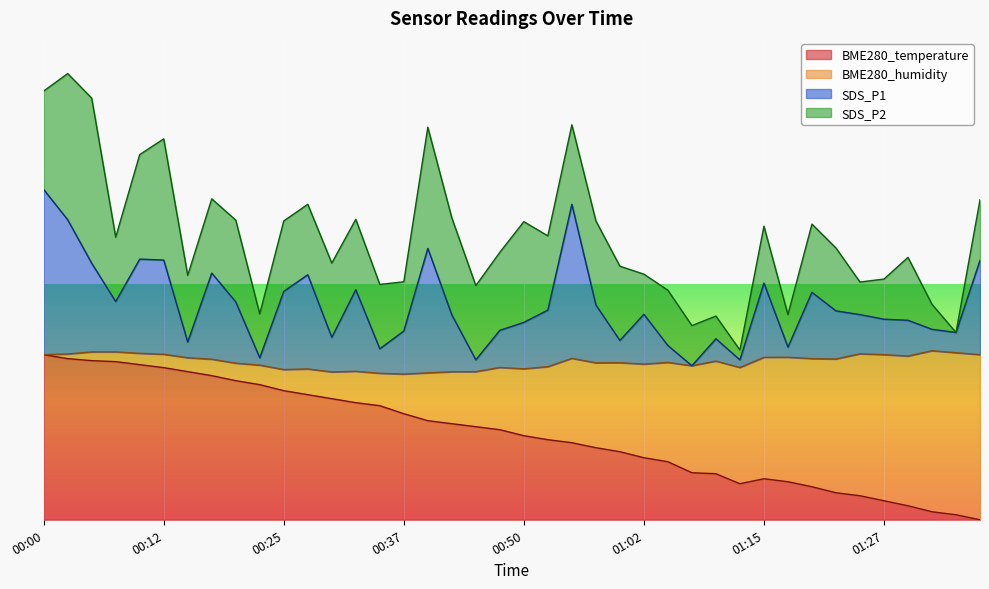

Which series has the largest total across all categories?

SDS_P1